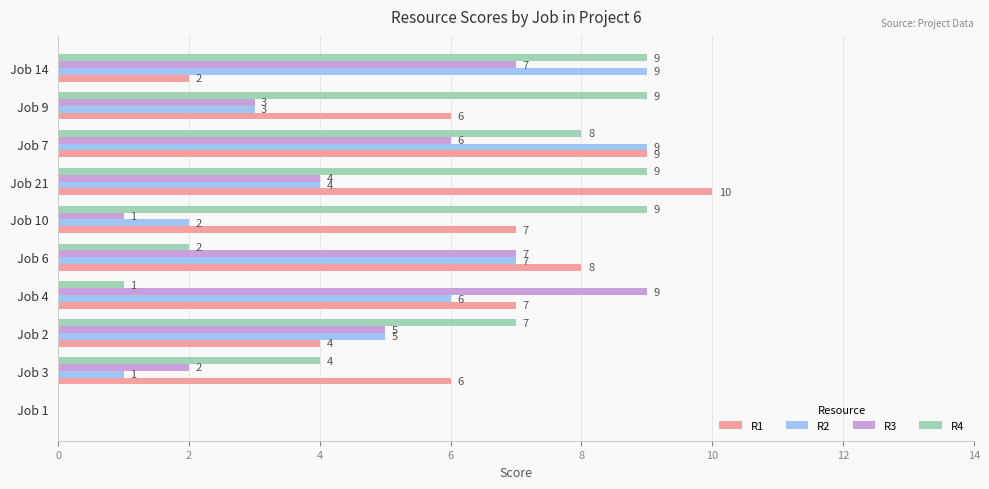

The R4 series shows 12 at Job 21. True or false?

False